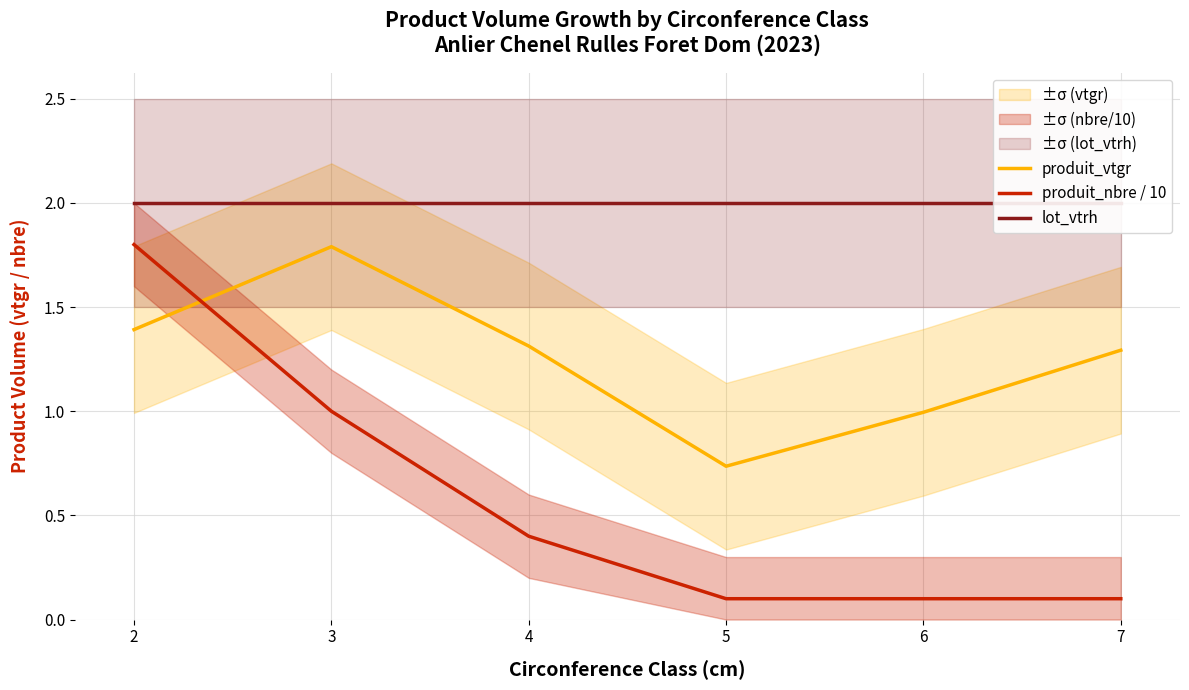

Between 2 and 7, which series saw the biggest shift?

produit_nbre / 10